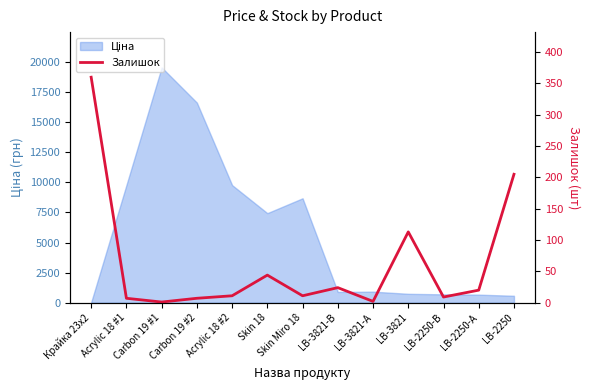

How many lines are shown in the chart?

1